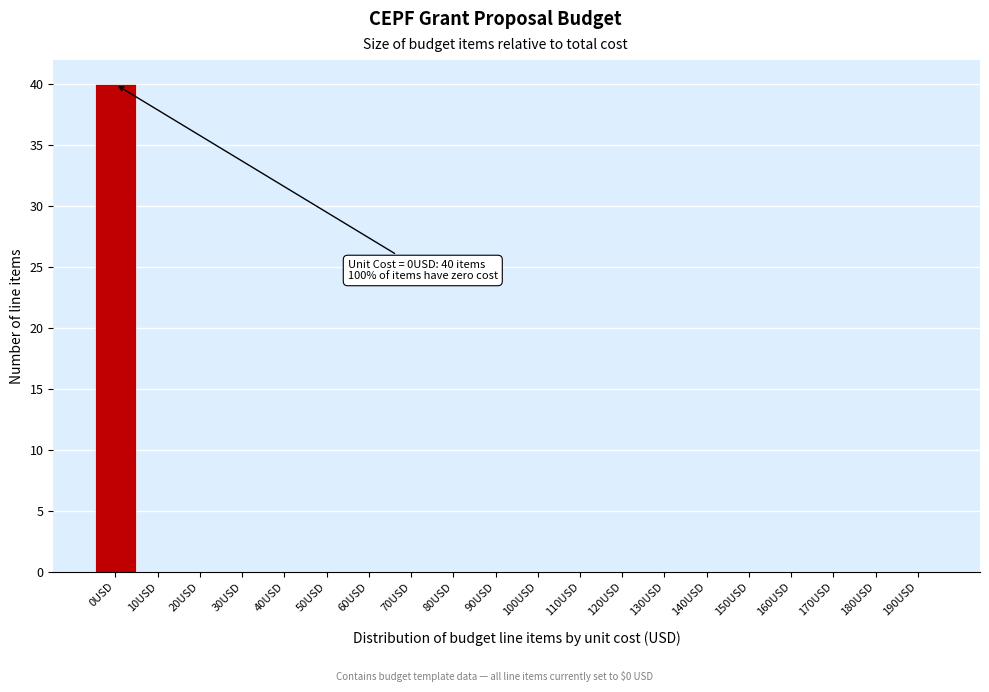

What is the change in value from 0USD to 20USD?

-40